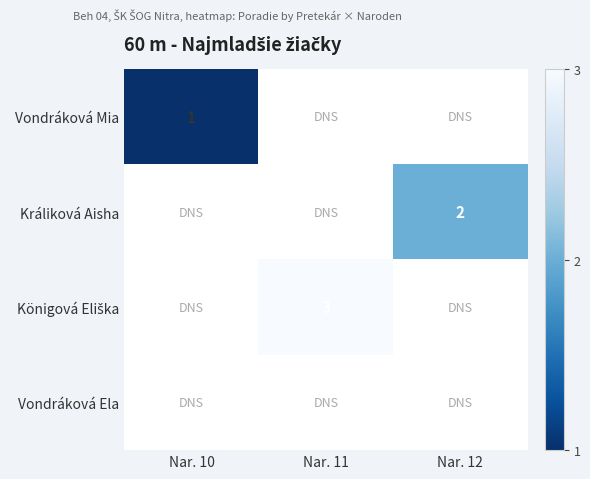

What is the greatest value displayed?

3.0